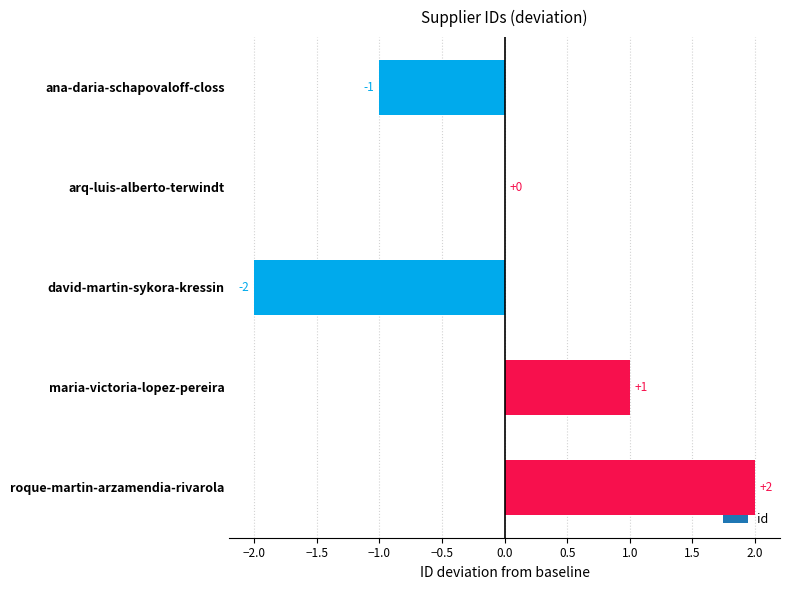

Reading top to bottom, extract all data points from this chart.

ana-daria-schapovaloff-closs=-1	arq-luis-alberto-terwindt=0	david-martin-sykora-kressin=-2	maria-victoria-lopez-pereira=1	roque-martin-arzamendia-rivarola=2